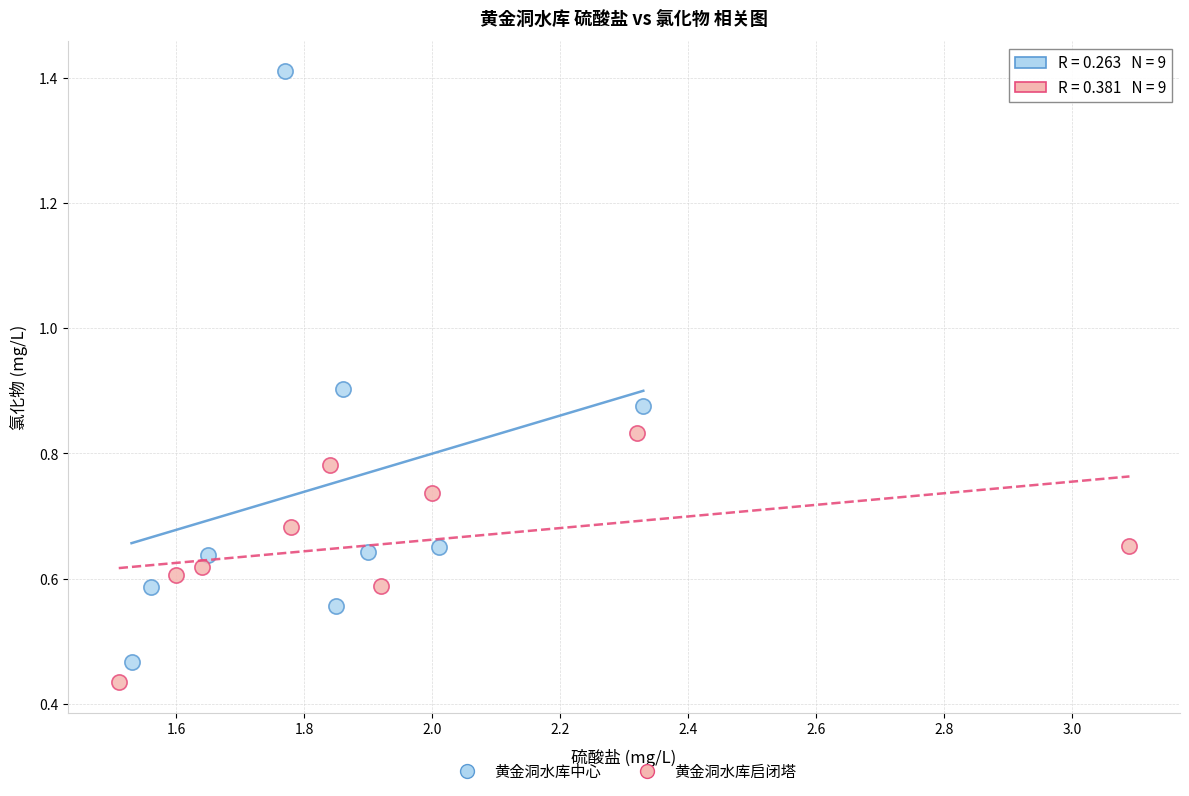

Which series contains the highest Y value?

黄金洞水库中心